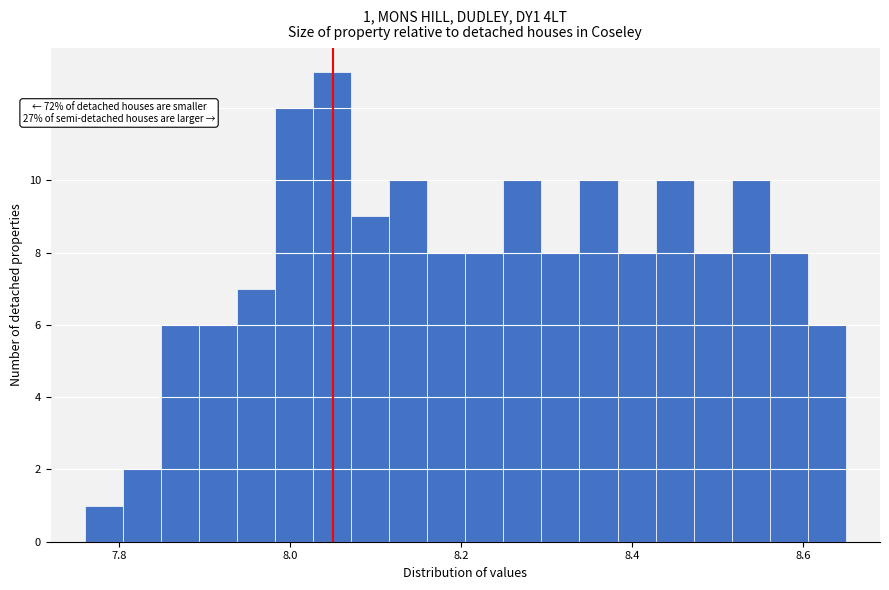

Read against the x-axis, roughly where is the centre of the tallest bar?

8.04